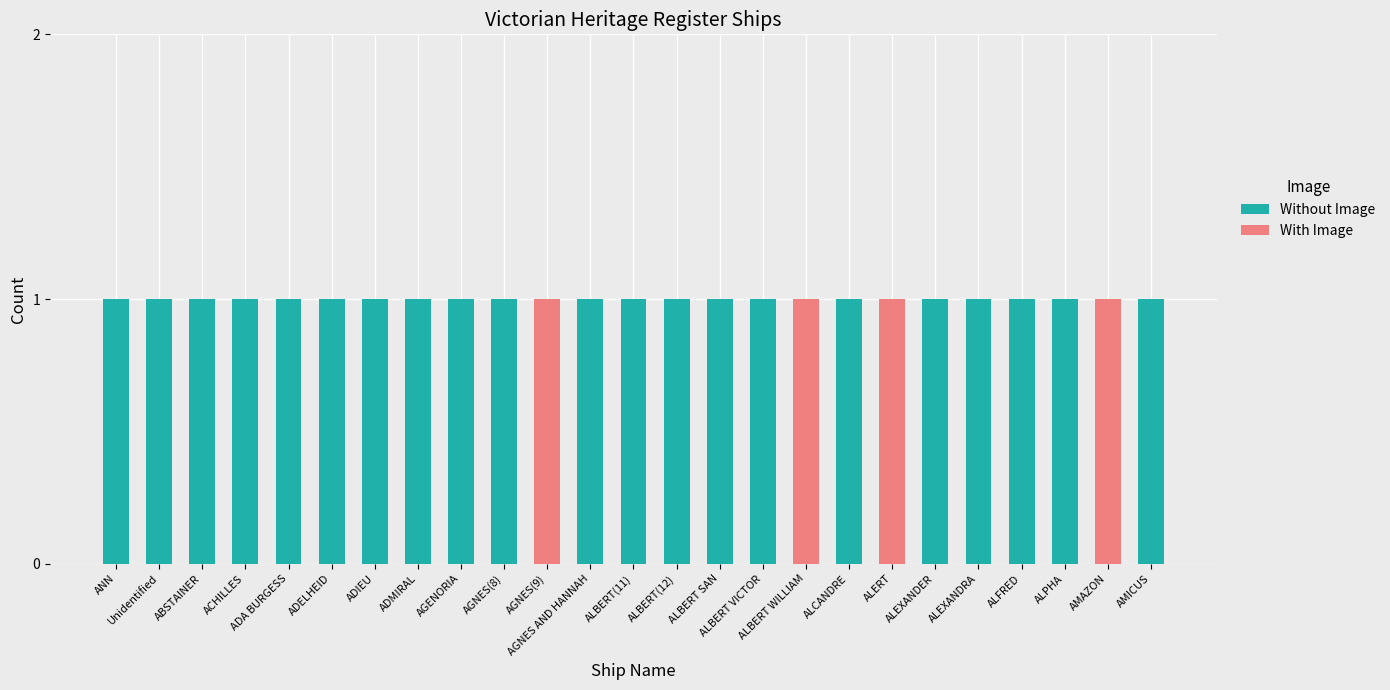

What are all the series names shown in the legend?

Without Image, With Image